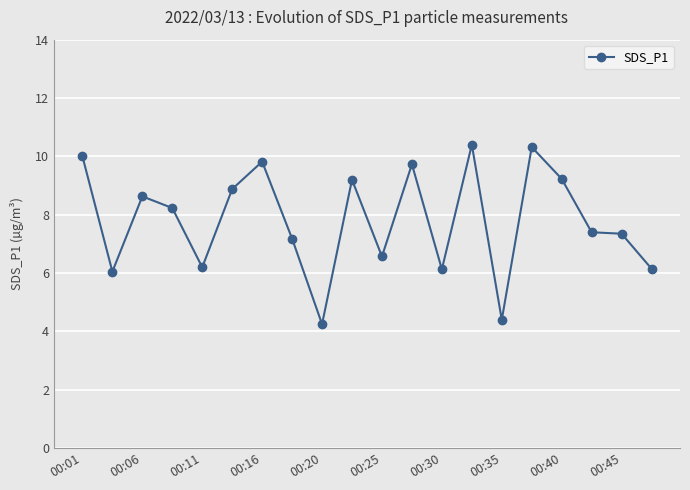

What is the average value?

7.8